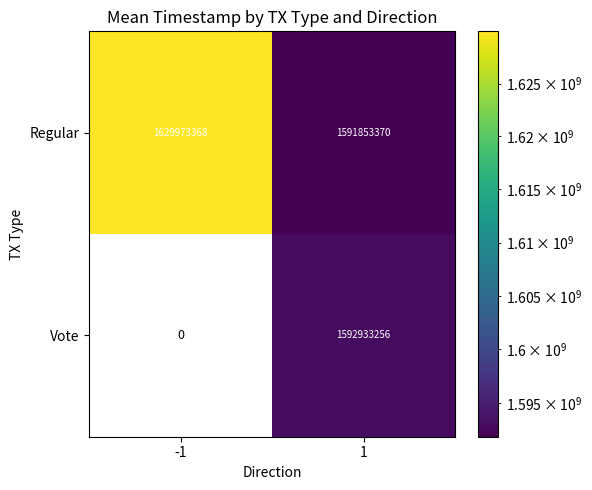

What value does the Regular series have at -1, to the nearest 50?

1629973350